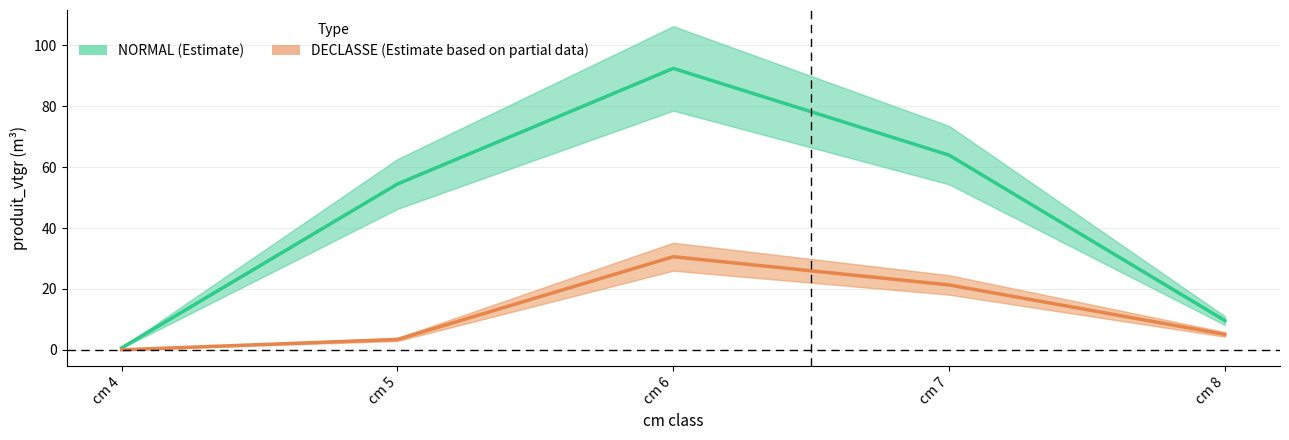

Is it true that NORMAL equals 64.0 at cm 7?

True